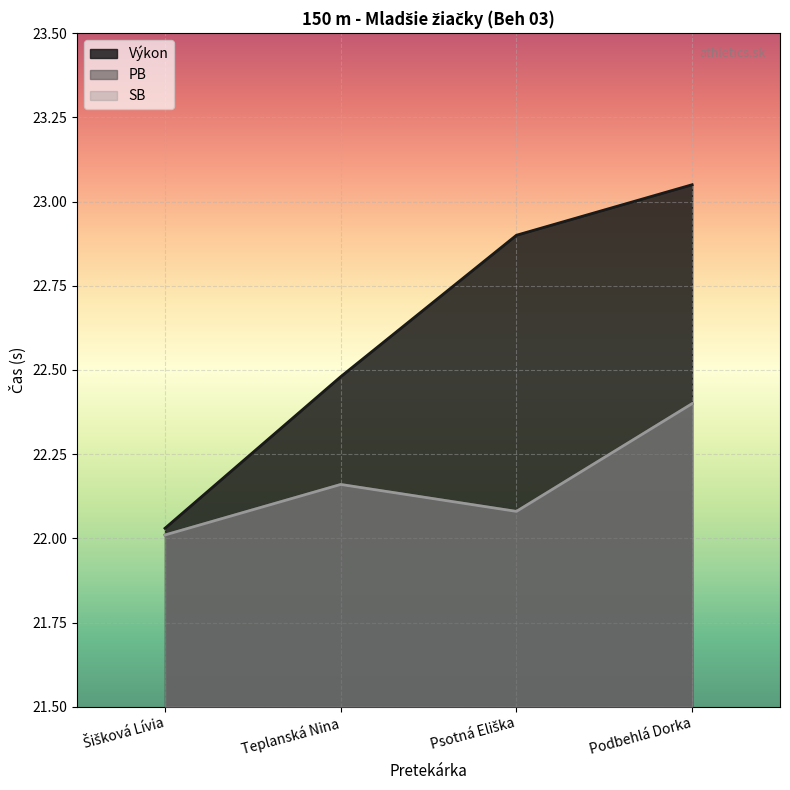

What is the average value of the Výkon series?

22.6